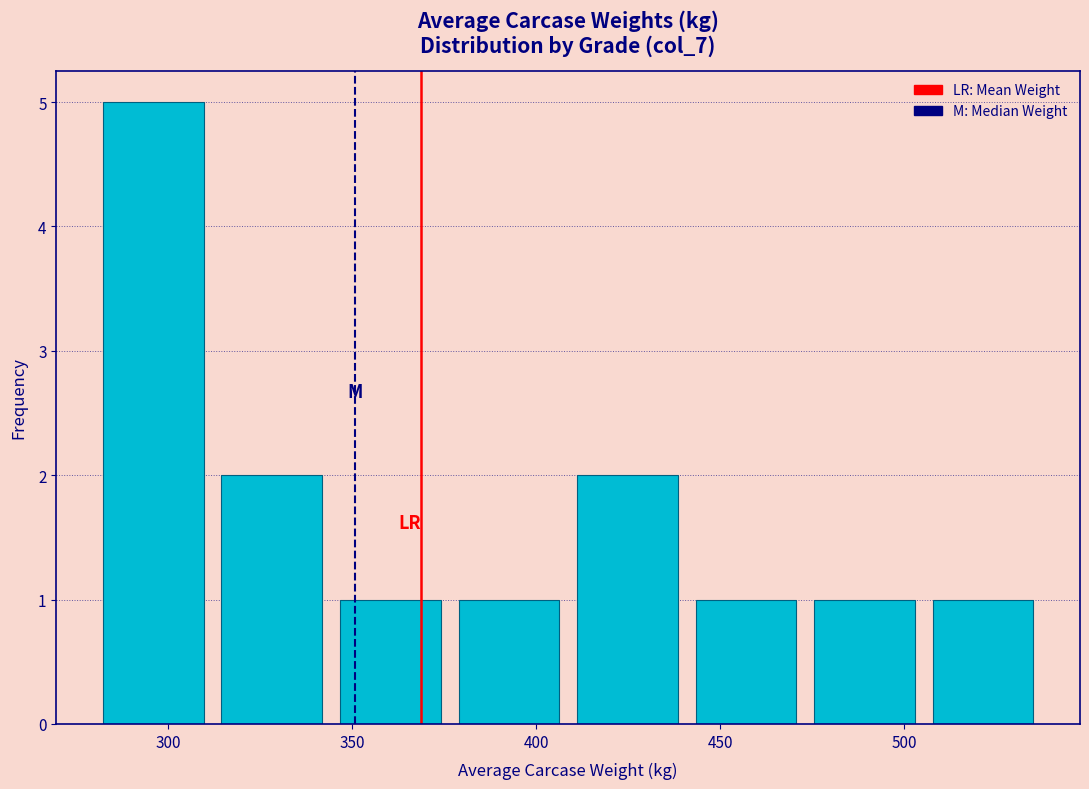

What is the height of the bar covering 280 to 310 on the x-axis? Neither the bar edges nor the heights are printed on the chart, so give them approximately, as read against the axes.

5